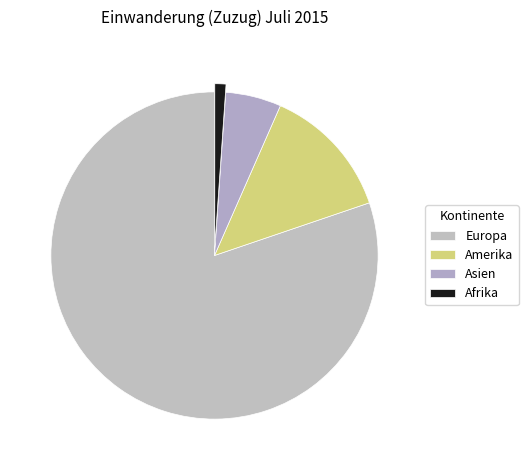

Is there any slice that represents more than half of the pie?

Yes